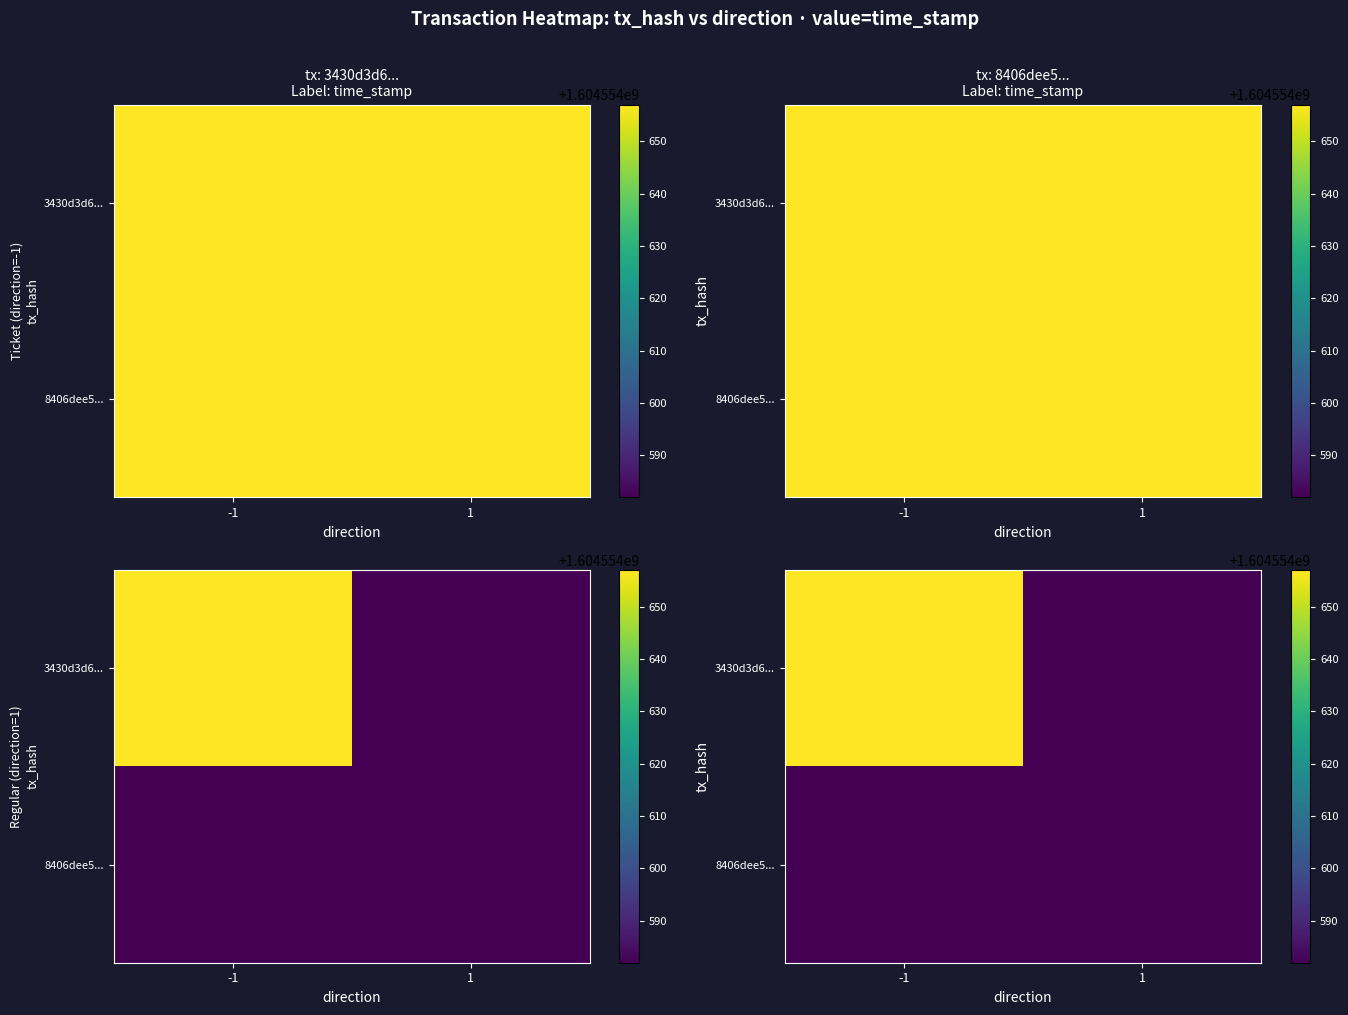

What is the sum of all 8406dee5... values?

1604554582